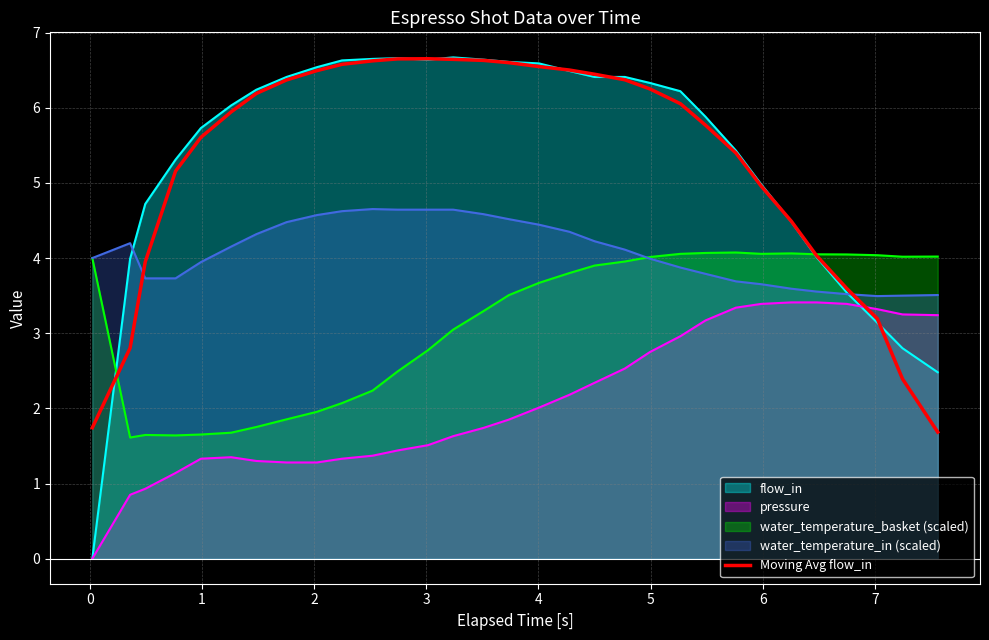

Which series has the widest spread of values?

flow_in